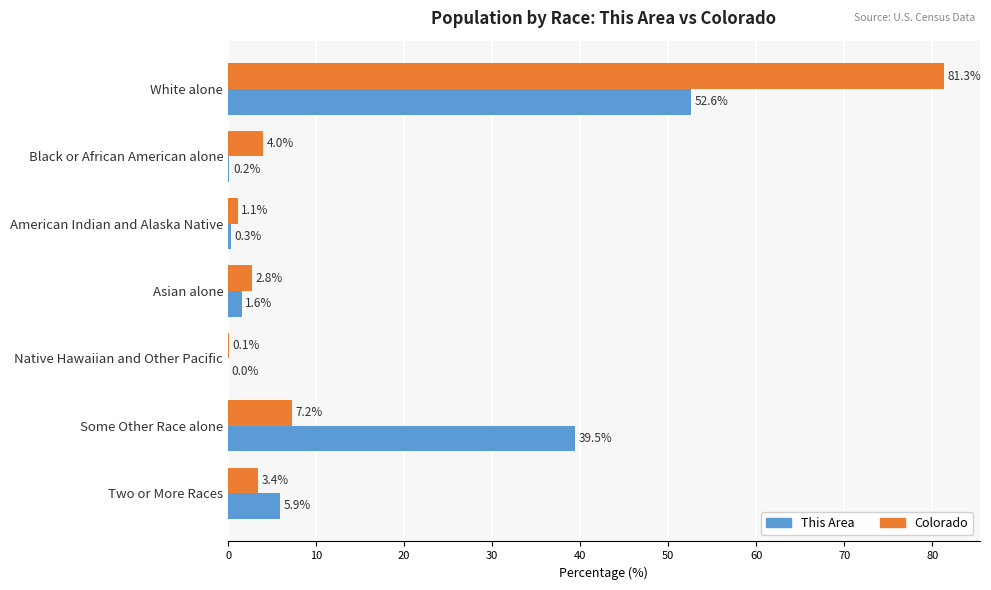

What is the sum of the This Area values at Native Hawaiian and Other Pacific and American Indian and Alaska Native?

0.3